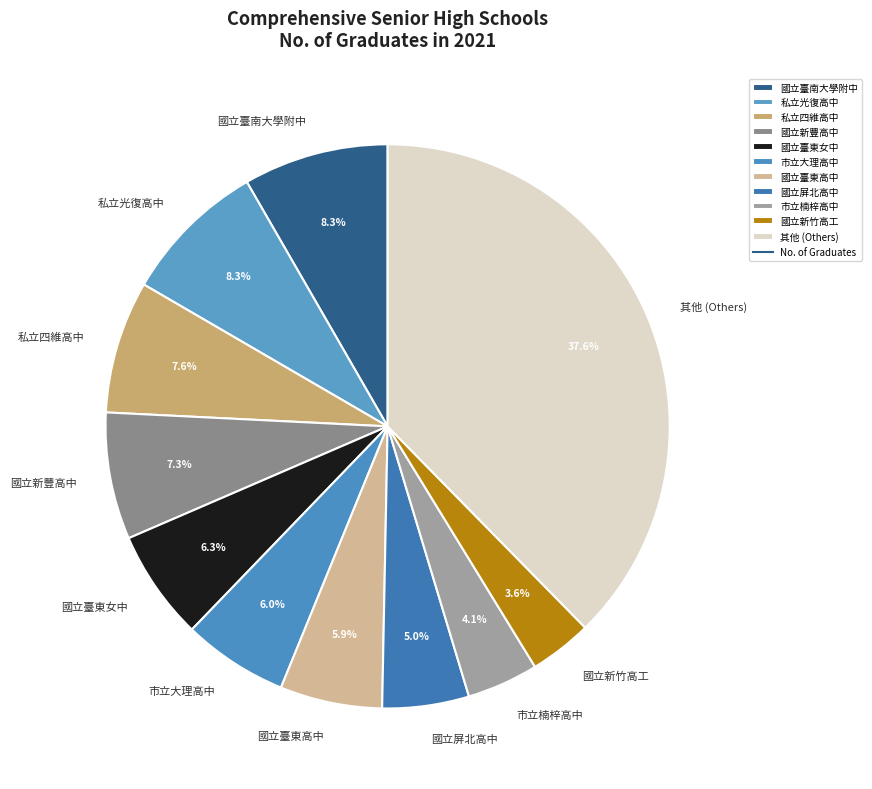

What is the ratio of the value at 國立屏北高中 to the value at 私立四維高中?

0.7